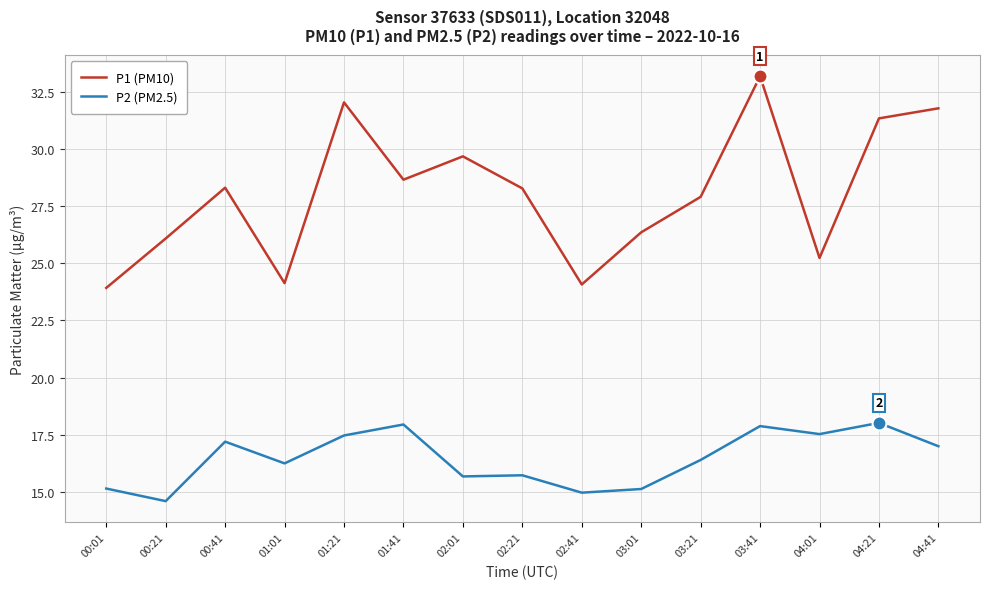

Which label corresponds to the smallest value in the chart?

00:21